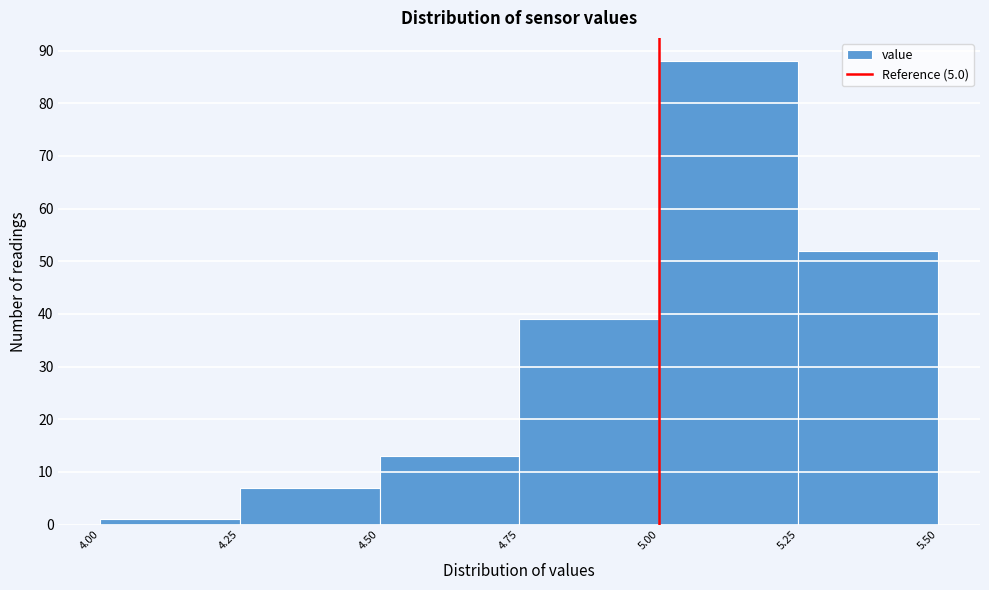

Reading left to right, list every bar in this chart as the range it spans on the x-axis followed by its height. The values are not printed on the chart, so give them approximately, as read against the axis.

4.00 to 4.25: 1
4.25 to 4.50: 7
4.50 to 4.75: 13
4.75 to 5.00: 39
5.00 to 5.25: 88
5.25 to 5.50: 52